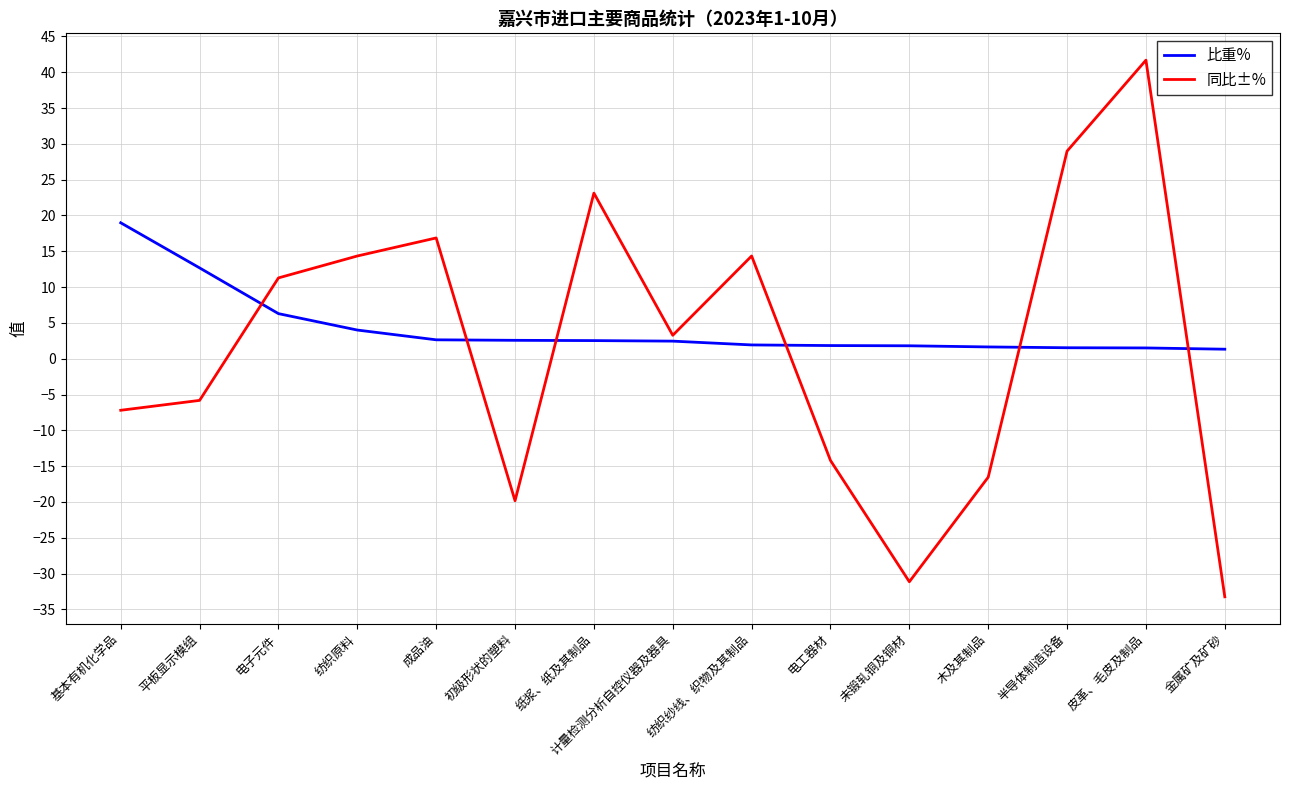

At which category does 同比±% reach its first local valley?

初级形状的塑料